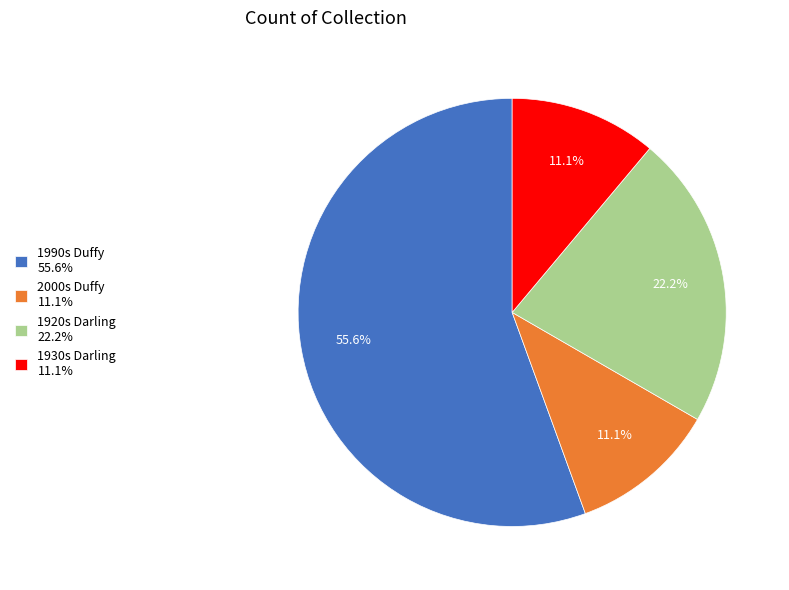

Does any single category account for the majority?

Yes